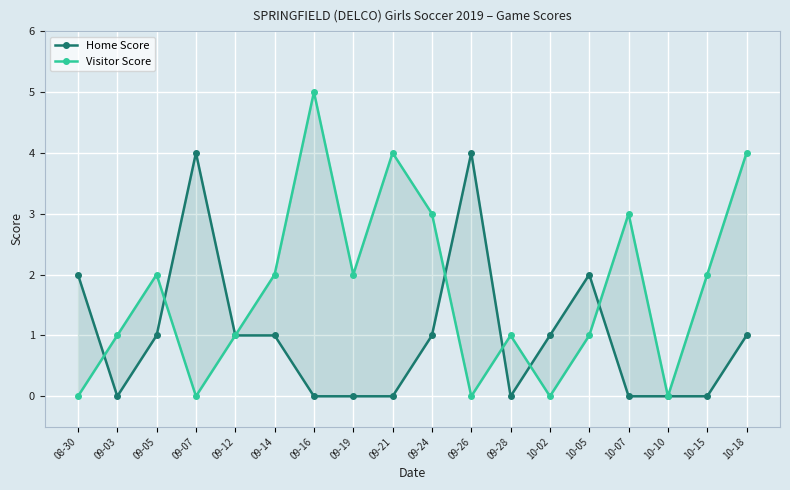

Which has a higher value, 09-19 or 10-07?

09-19